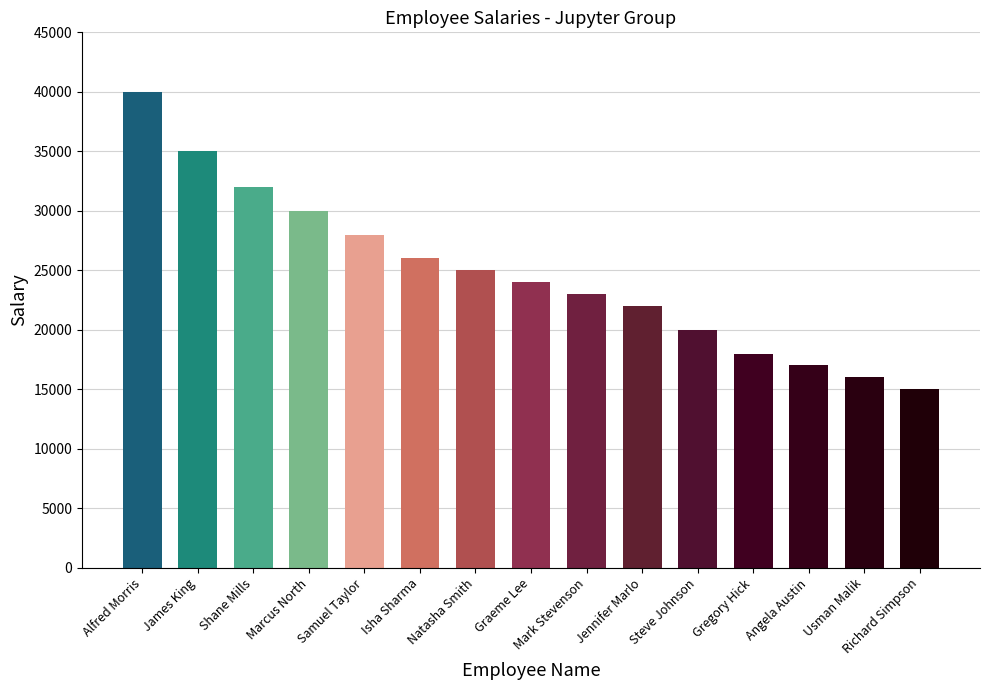

What is the change in value from Marcus North to Isha Sharma?

-4000